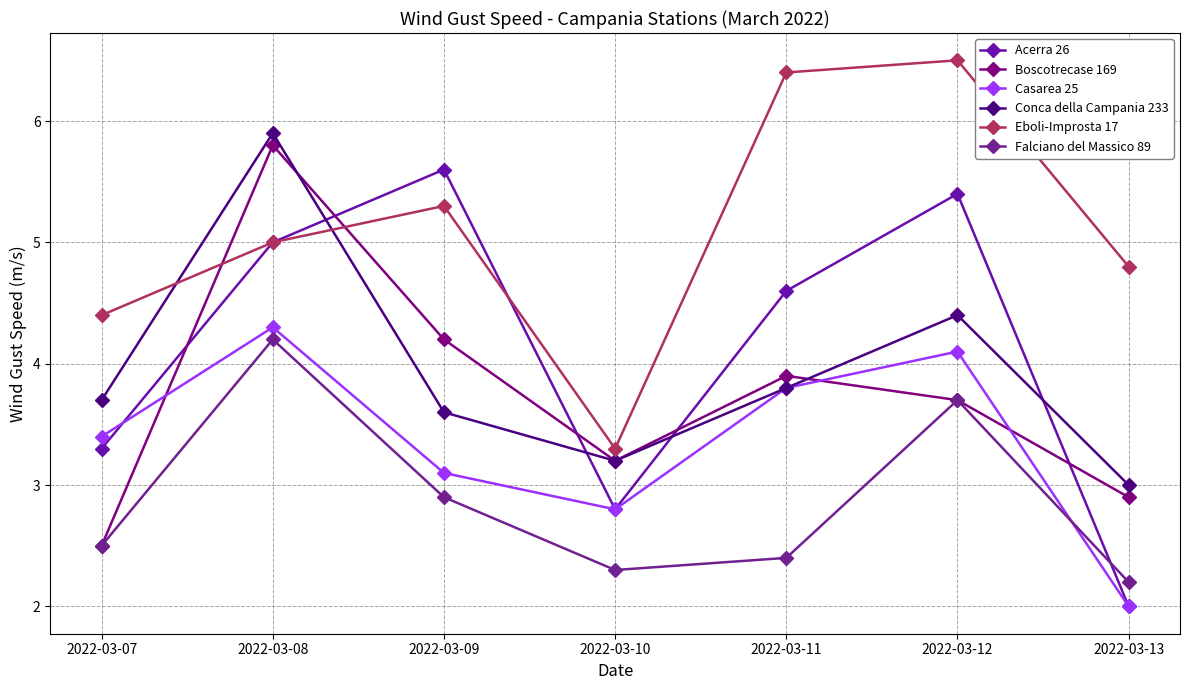

At which label does Eboli-Improsta 17 first exceed 5?

2022-03-09